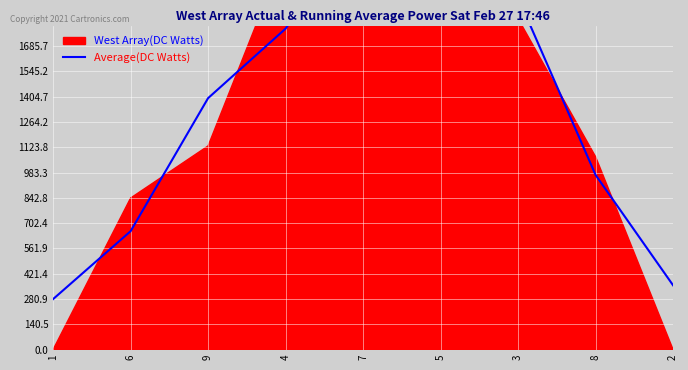

What is the difference between the maximum and minimum values?

2110.6